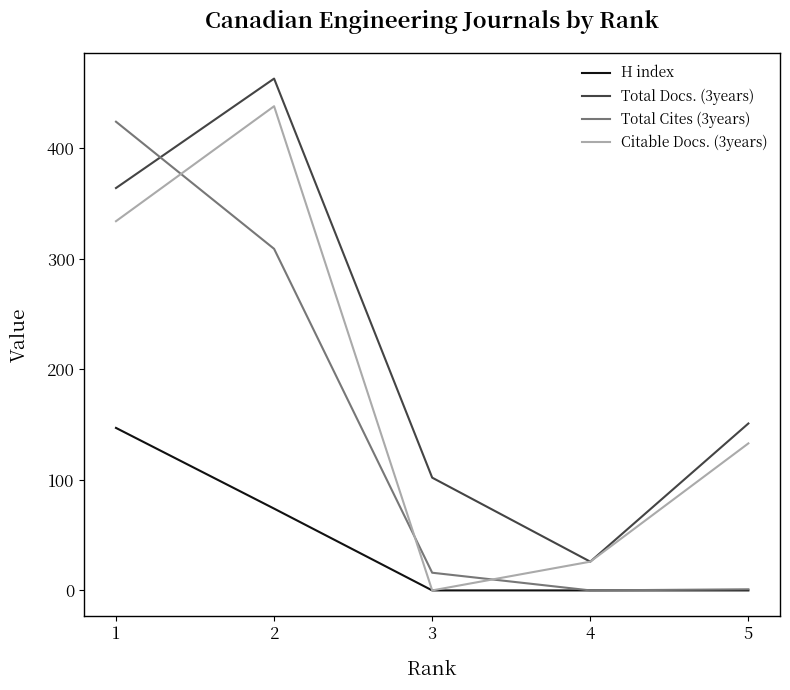

What is the sum of all Citable Docs. (3years) values?

931